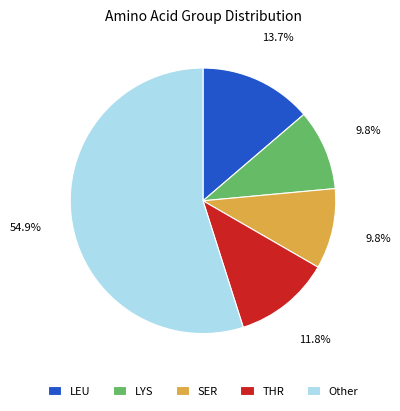

Which category has the biggest portion of the pie?

Other